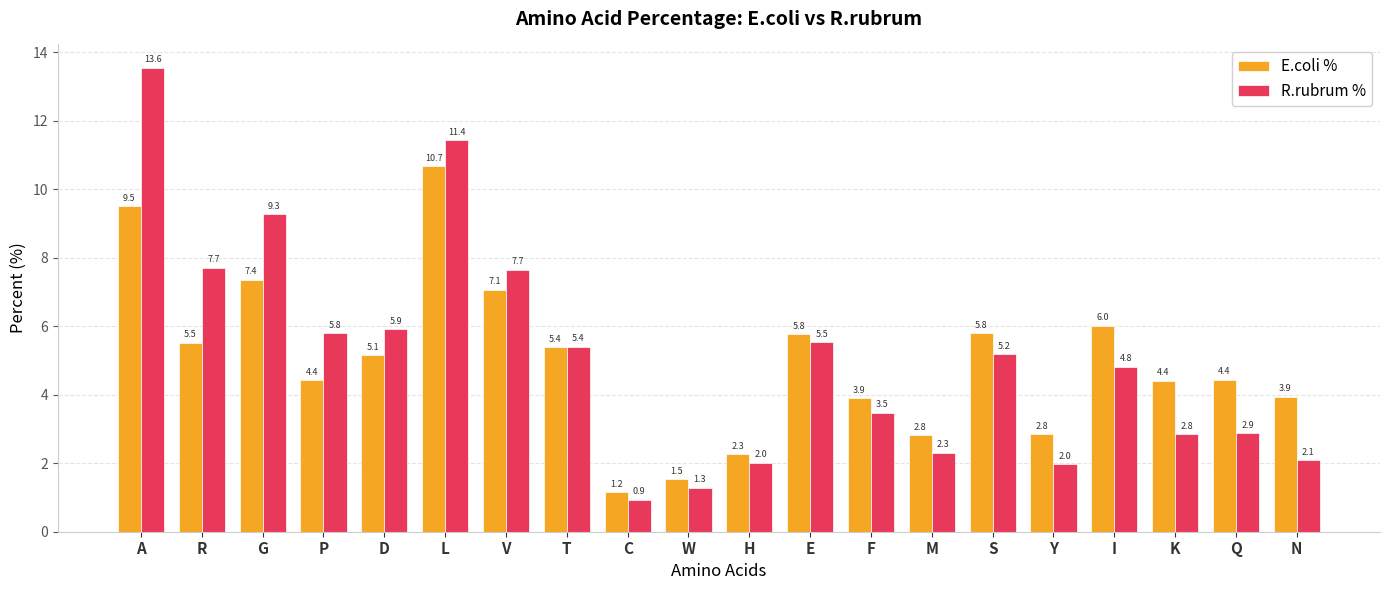

Rank the series by their average value, from lowest to highest.

E.coli %, R.rubrum %